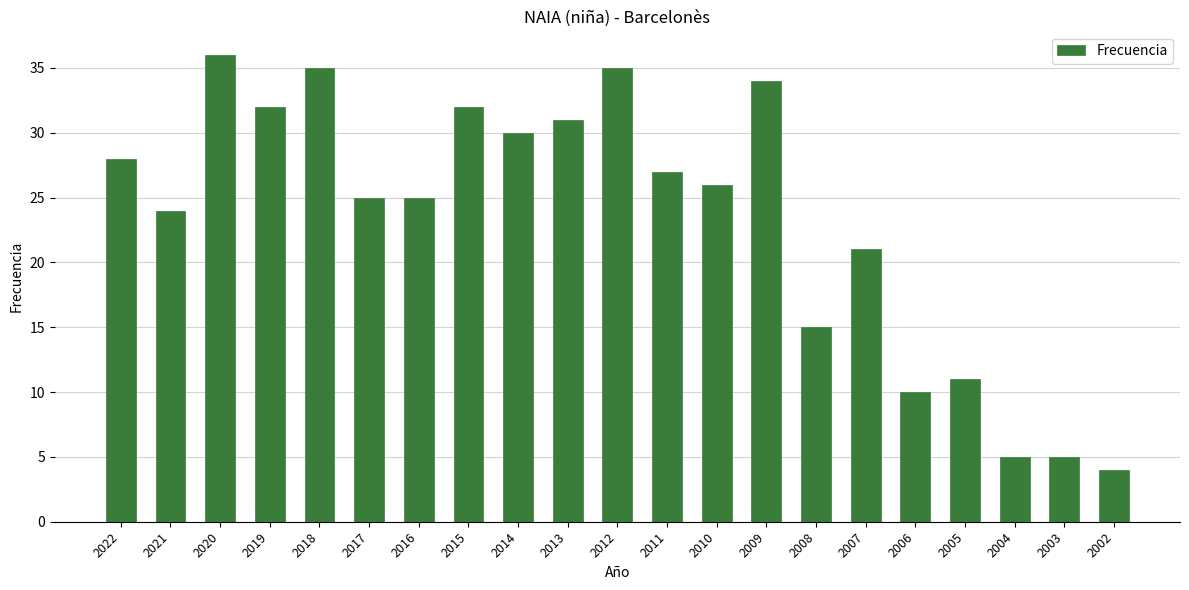

What is the change in value from 2007 to 2003?

-16